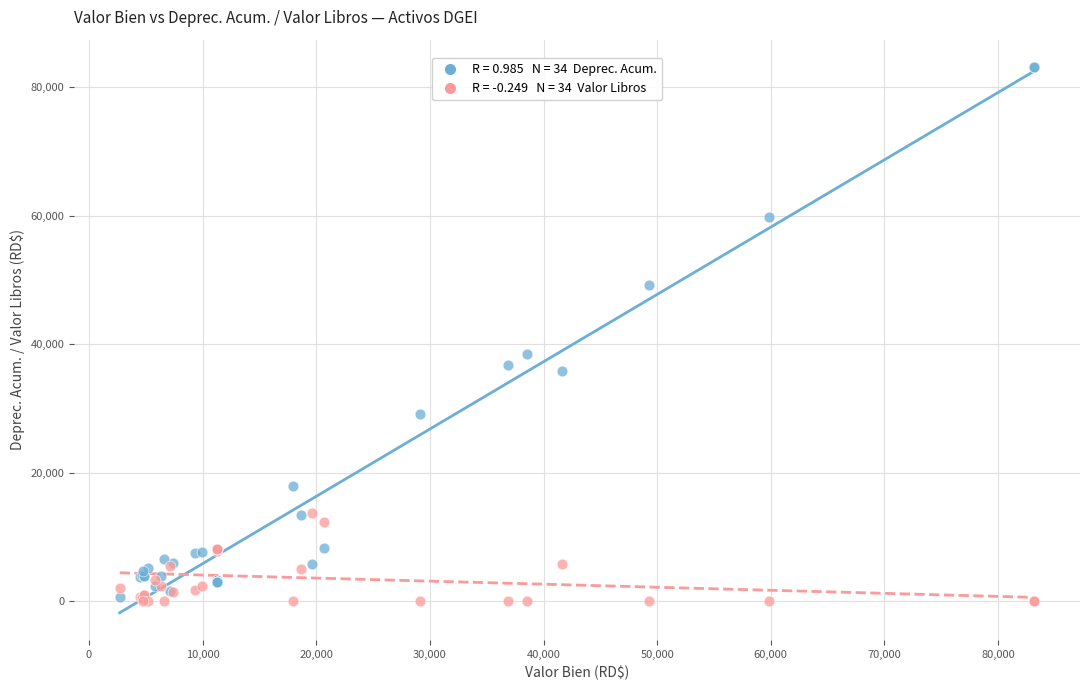

Across all series, what Y value is closest to 41595?

38545.6